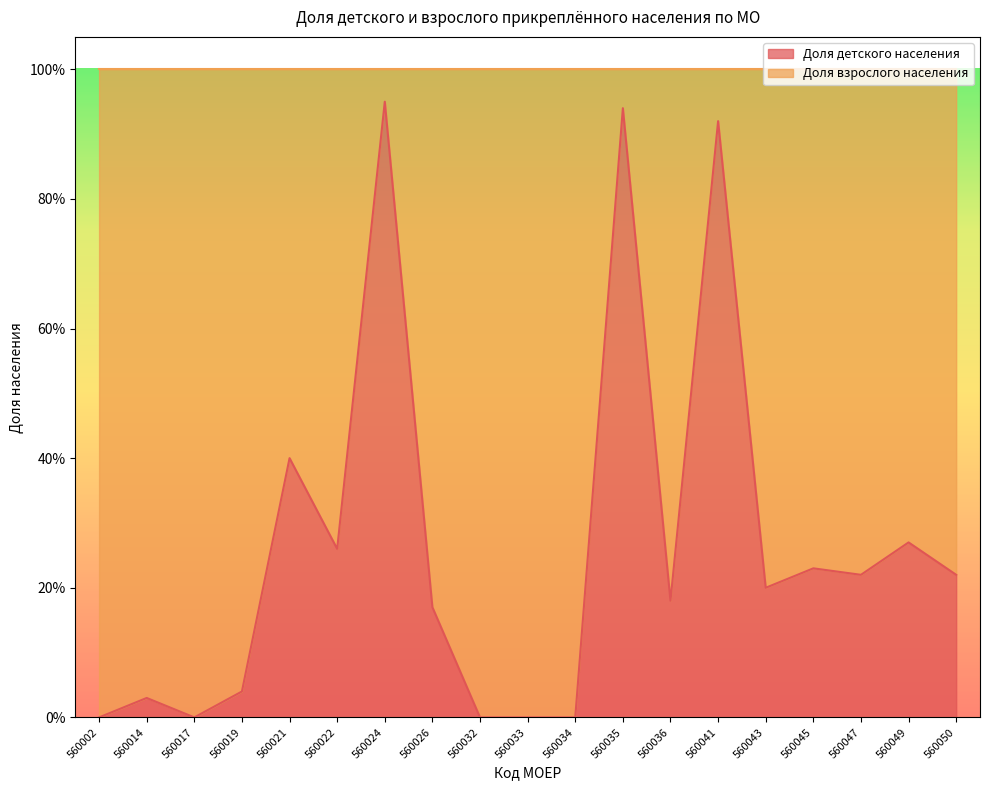

Reading right to left, extract all data points from this chart.

560050=0.2	560049=0.3	560047=0.2	560045=0.2	560043=0.2	560041=0.9	560036=0.2	560035=0.9	560034=0.0	560033=0.0	560032=0.0	560026=0.2	560024=0.9	560022=0.3	560021=0.4	560019=0.0	560017=0.0	560014=0.0	560002=0.0